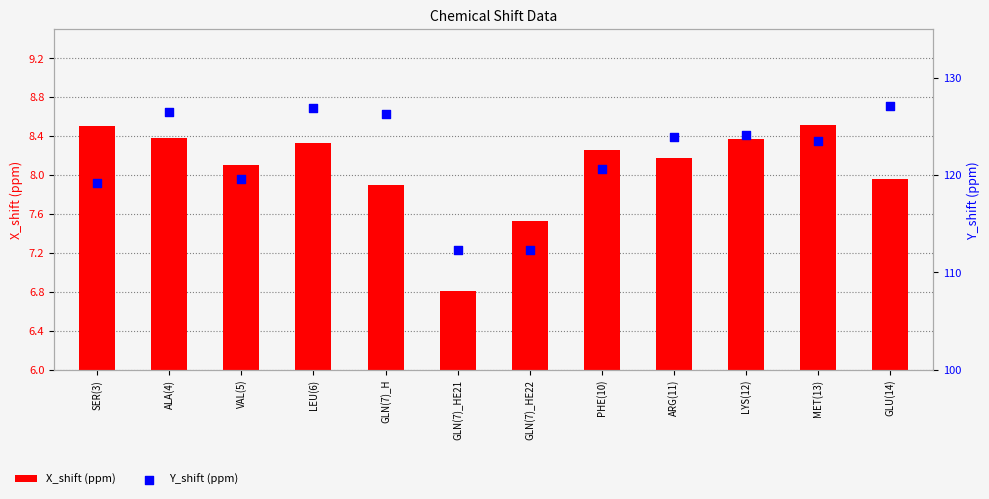

What are all the series names shown in the legend?

X_shift (ppm), Y_shift (ppm)